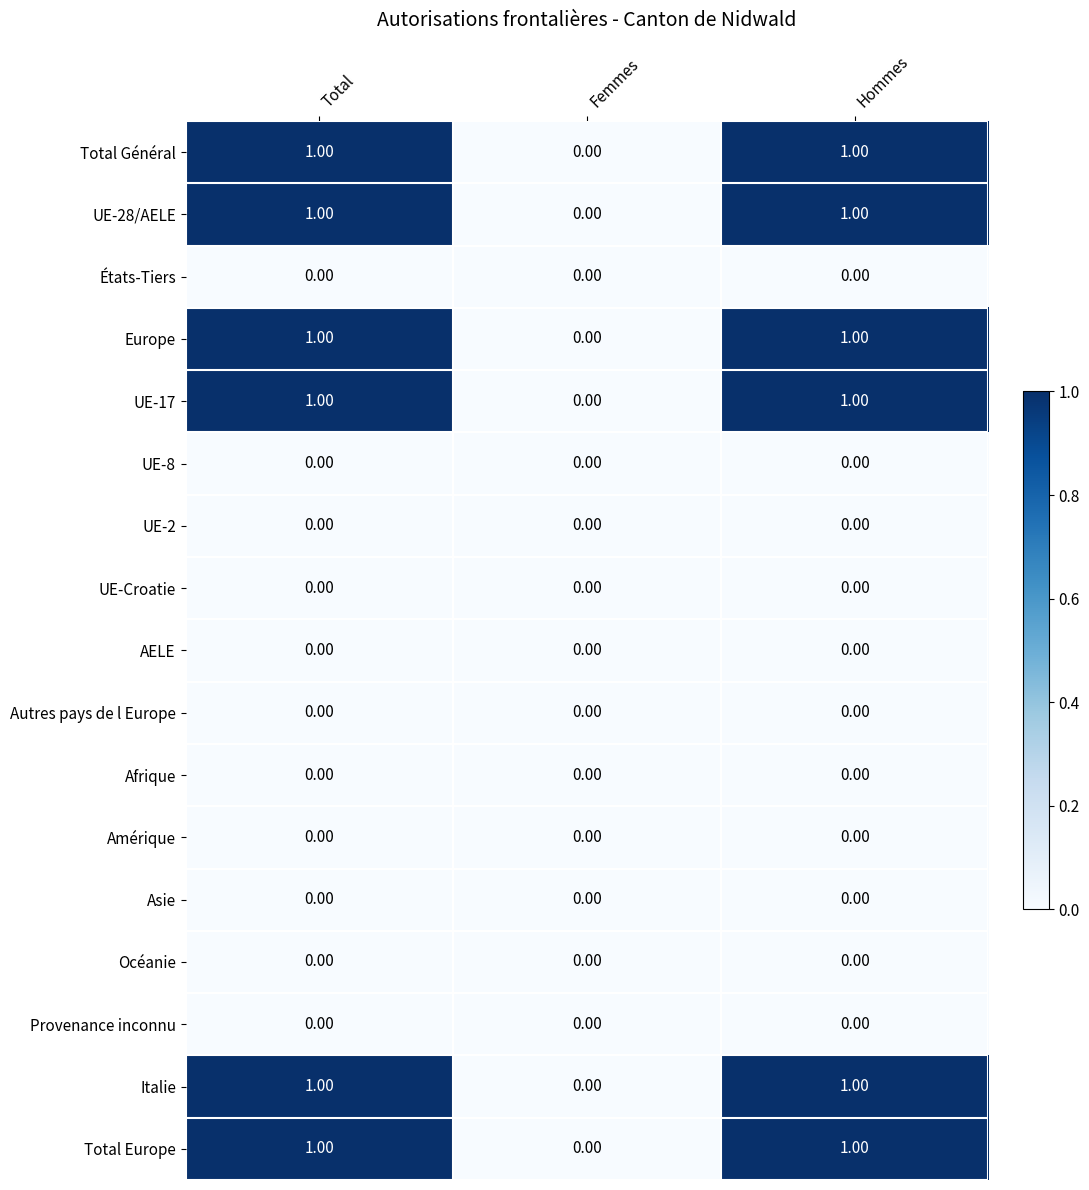

What is the total value across all series at Total?

6